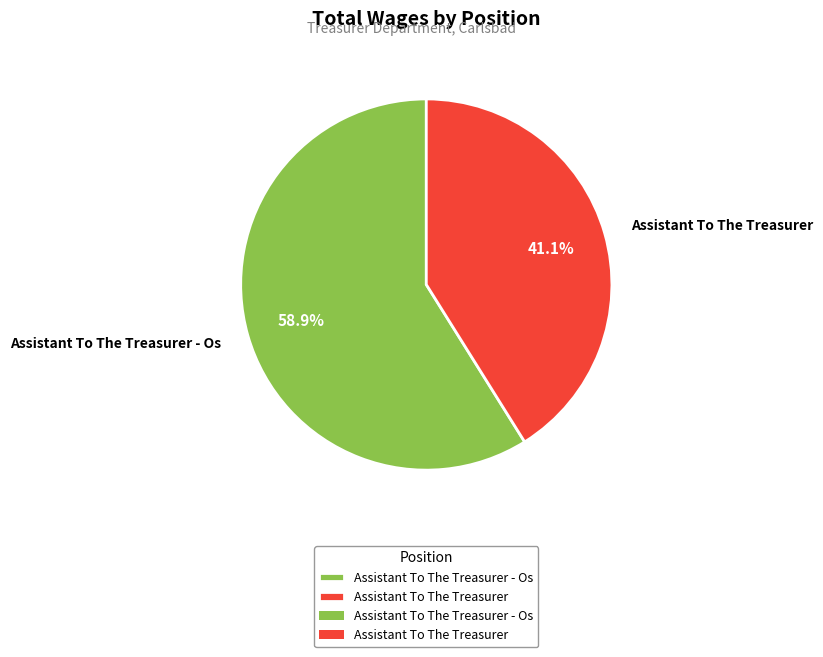

To the nearest percent, what is the difference between the Assistant To The Treasurer and Assistant To The Treasurer - Os slice percentages?

18%